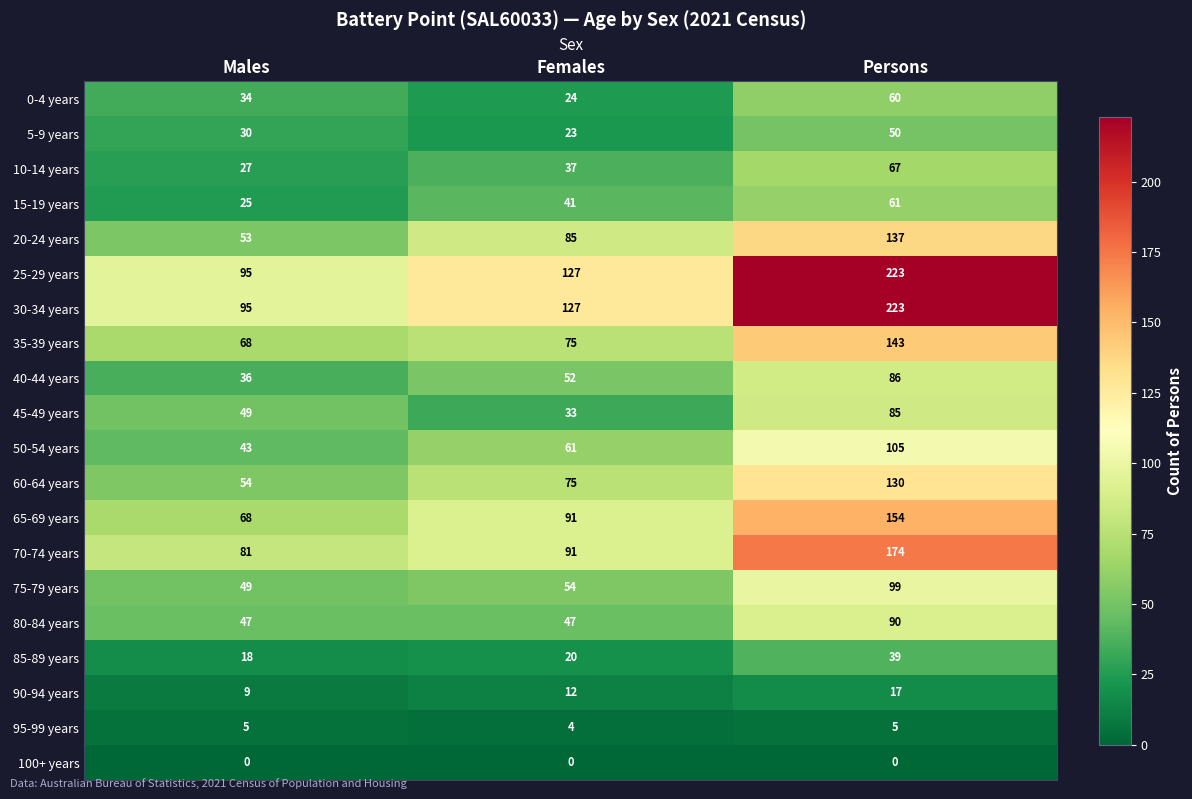

What is the sum of all 85-89 years values?

77